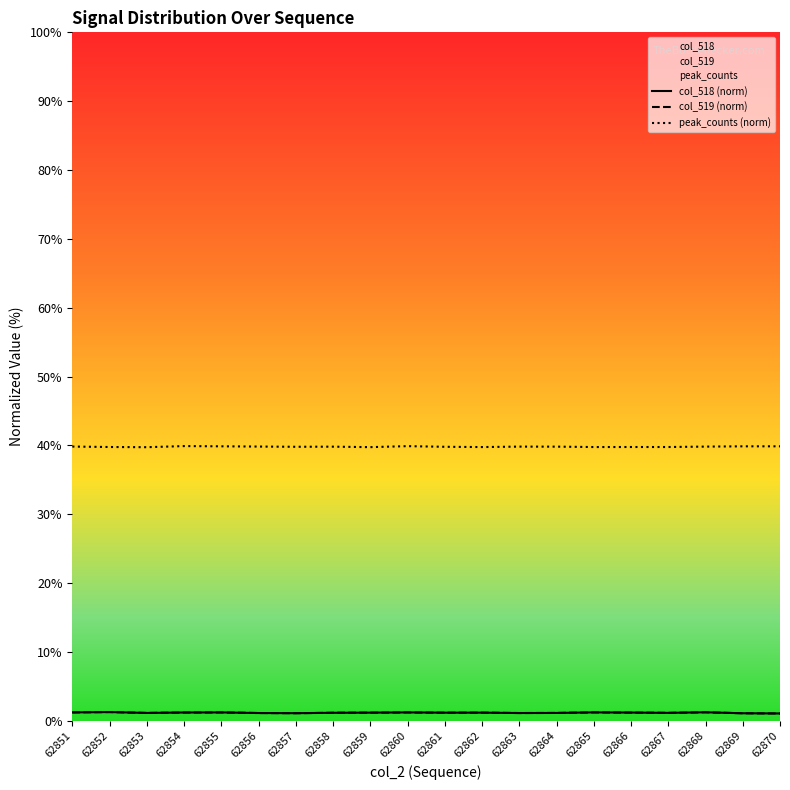

Which series has the largest total across all categories?

peak_counts (norm)